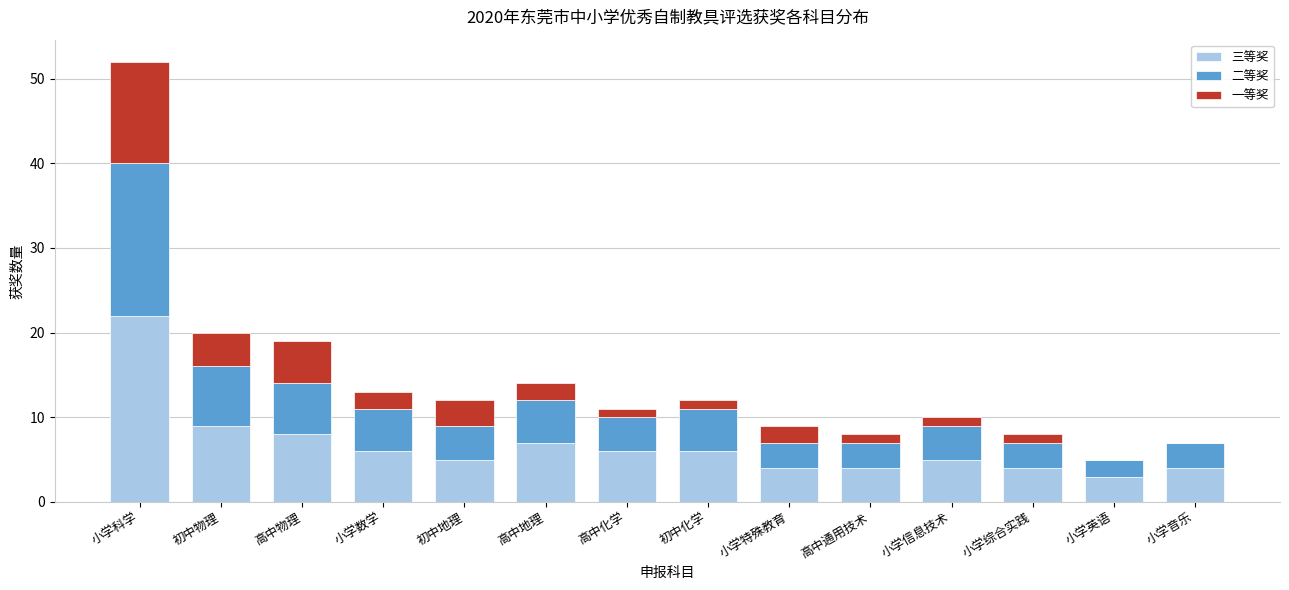

True or false: 三等奖 has a value of 4 at 高中物理.

False